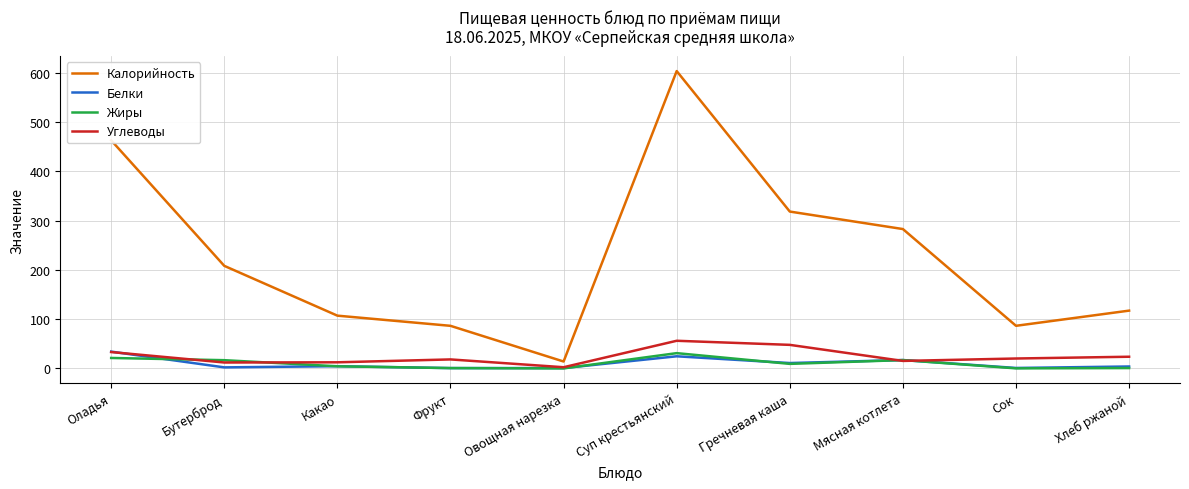

How many lines are shown in the chart?

4